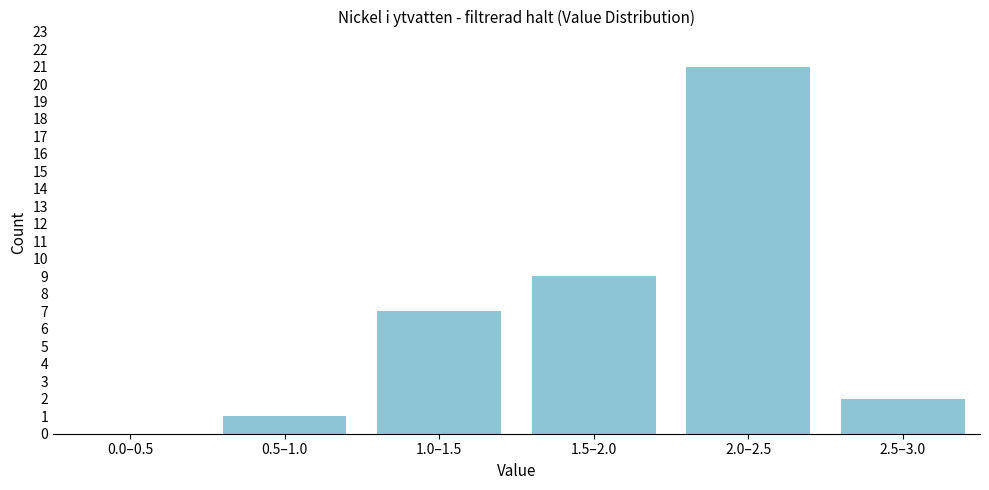

Reading left to right, list all the values displayed in this chart.

0.0–0.5=0	0.5–1.0=1	1.0–1.5=7	1.5–2.0=9	2.0–2.5=21	2.5–3.0=2